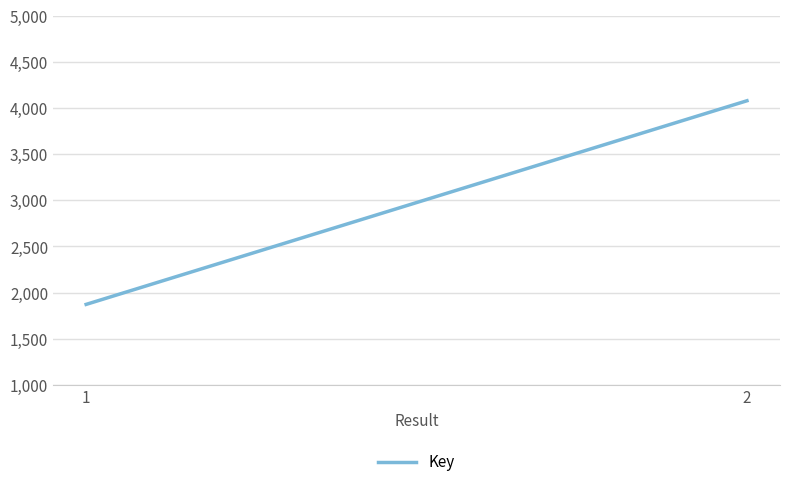

At which label is the value closest to 2976?

1